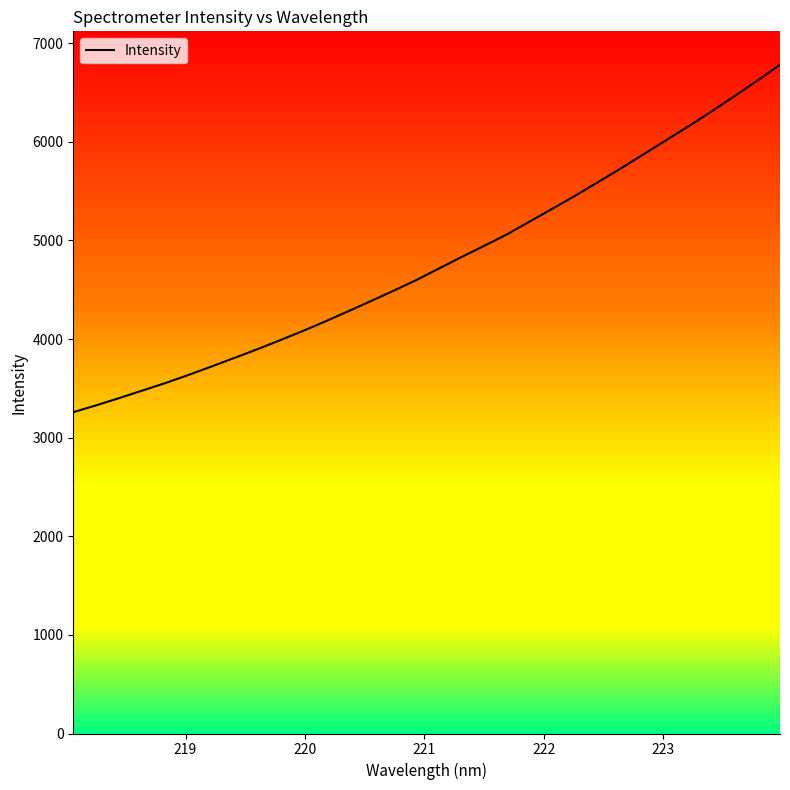

What is the highest value of the Intensity series?

6781.9